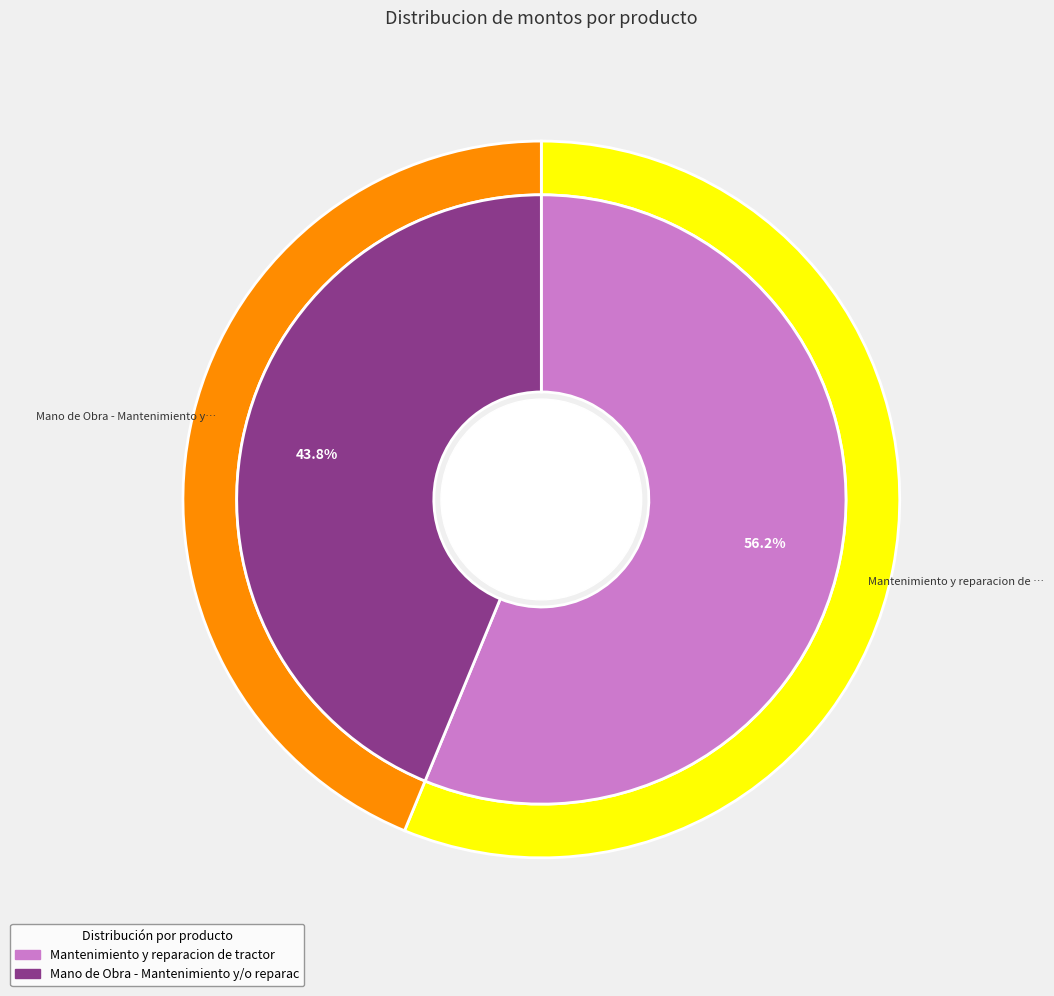

Is it true that Mano de Obra - Mantenimiento y/o reparacion is 44% of the pie?

True